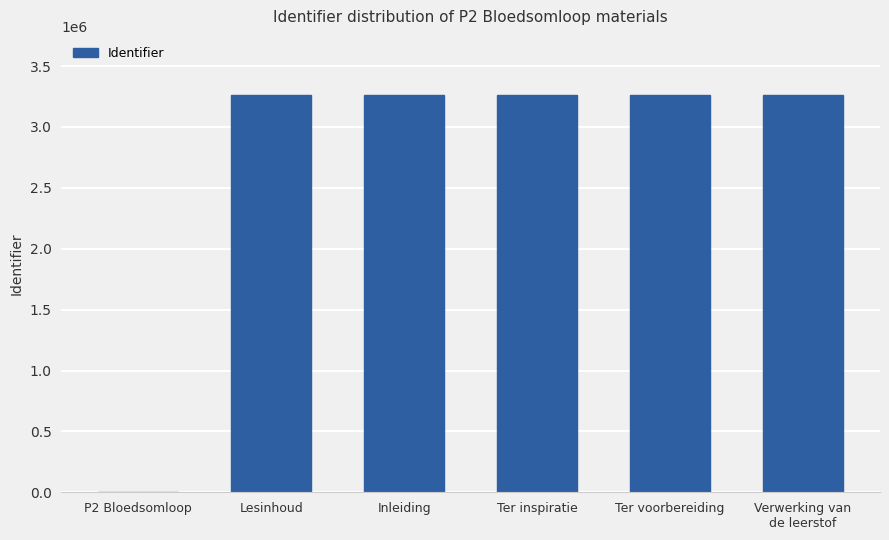

What is the average value?

2716102